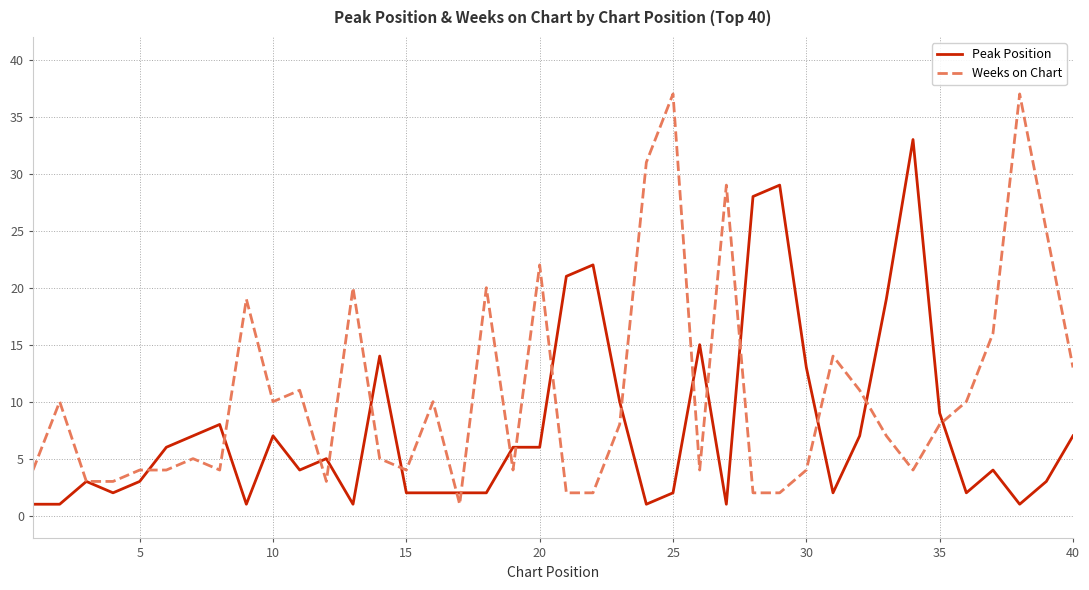

Which series has the largest total across all categories?

Weeks on Chart